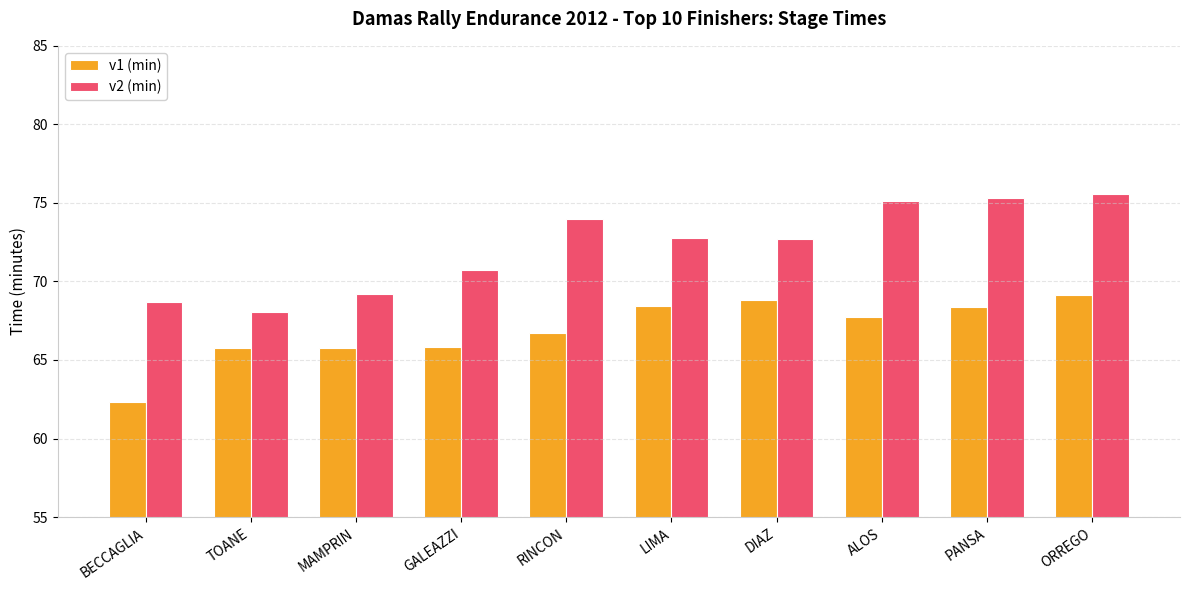

What is the difference between the maximum and minimum values in the v1 (min) series?

6.8